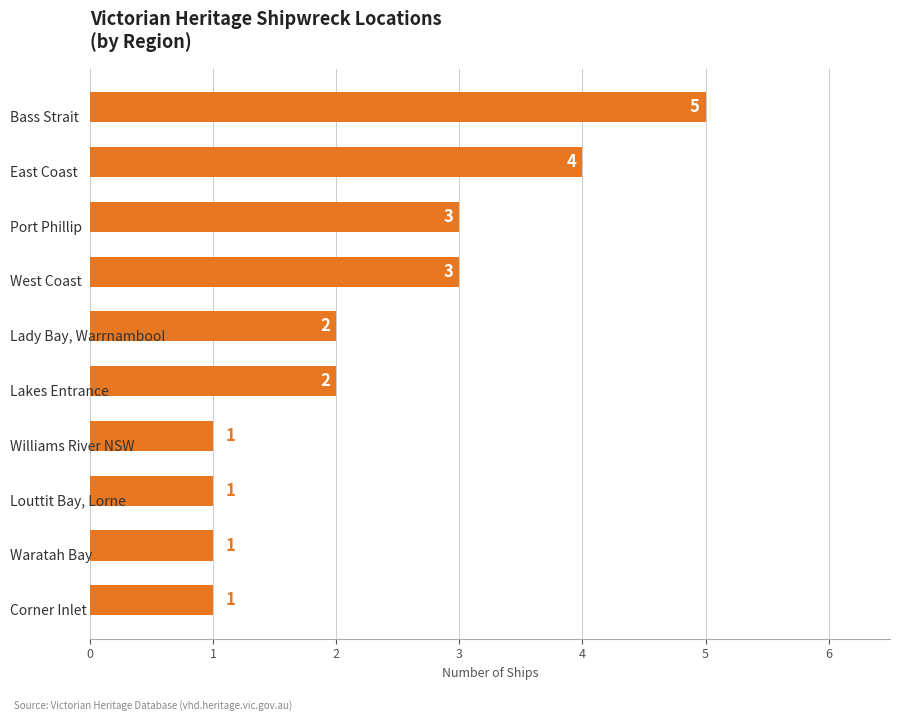

How many bars are there in total?

10